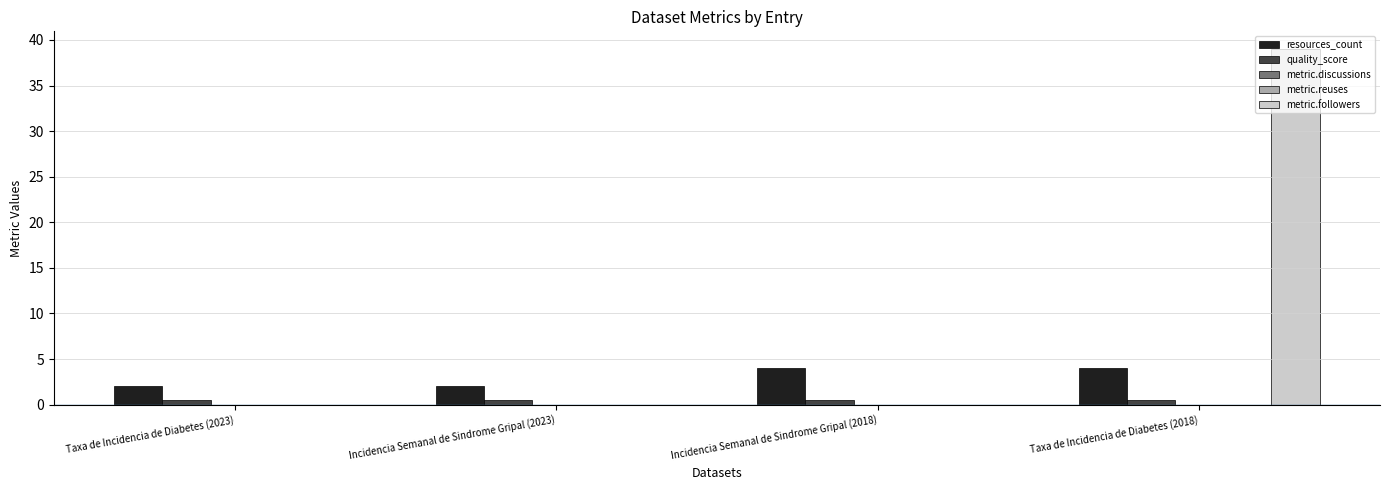

What value does the metric.followers series have at Taxa de Incidencia de Diabetes (2018)?

39.0